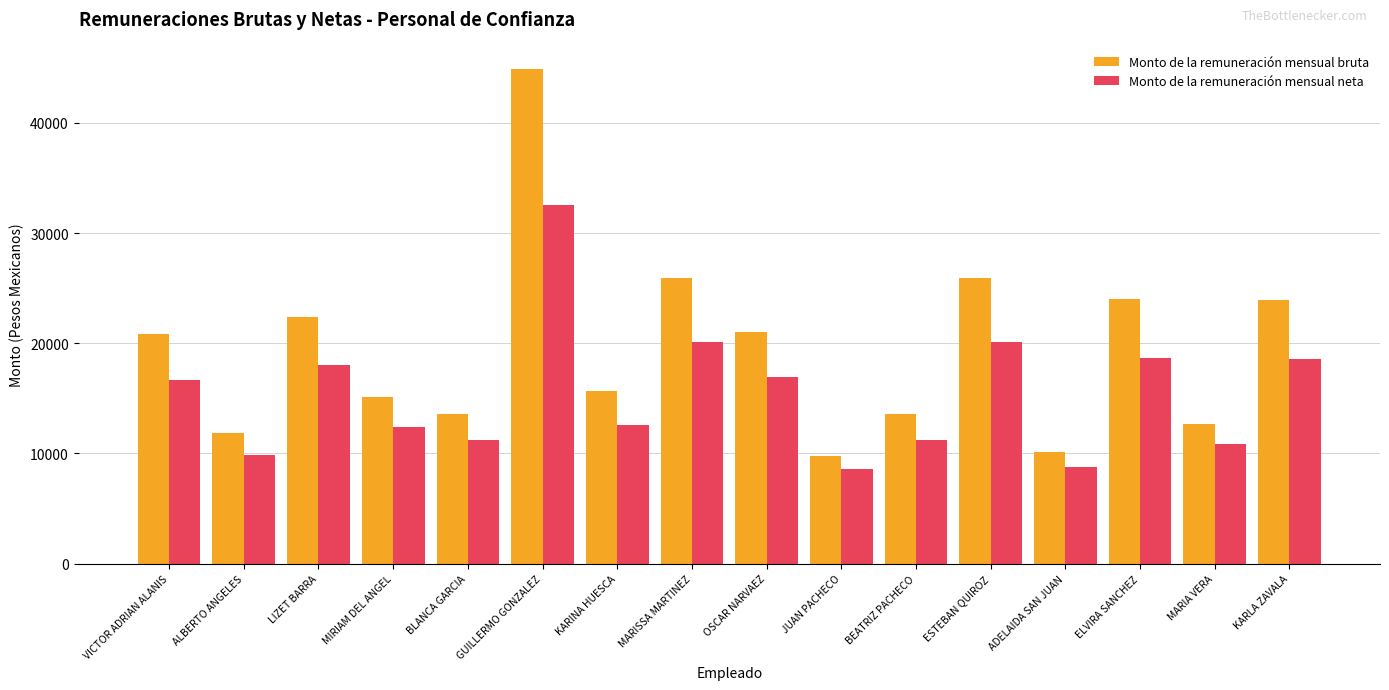

What is the difference between the highest and lowest values at OSCAR NARVAEZ?

4057.6